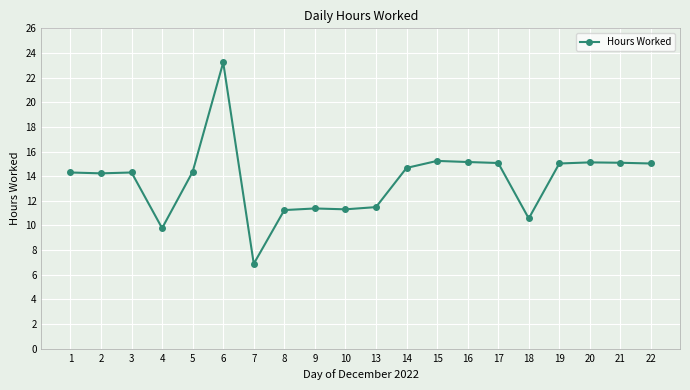

What is the approximate value at 18?

10.6